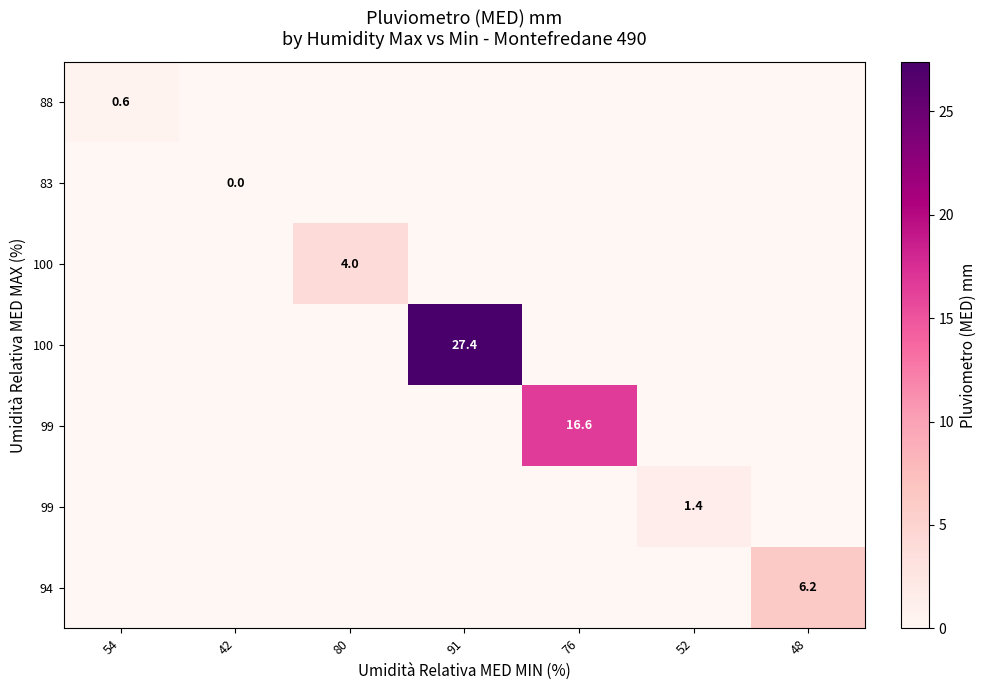

At how many categories does at least one series exceed 11?

2